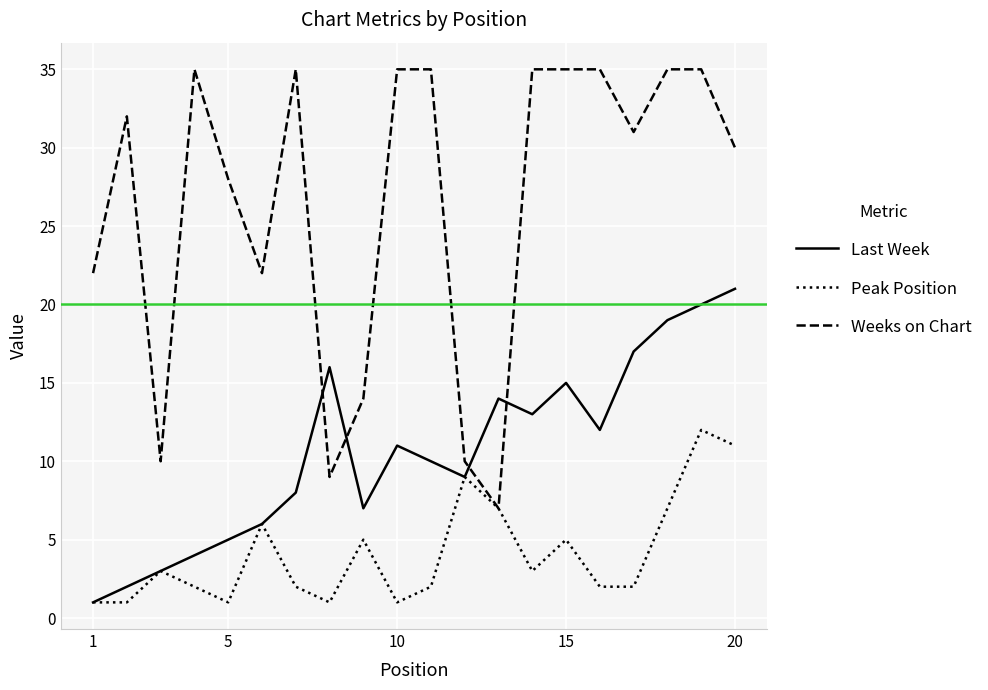

What are all the series names shown in the legend?

Last Week, Peak Position, Weeks on Chart